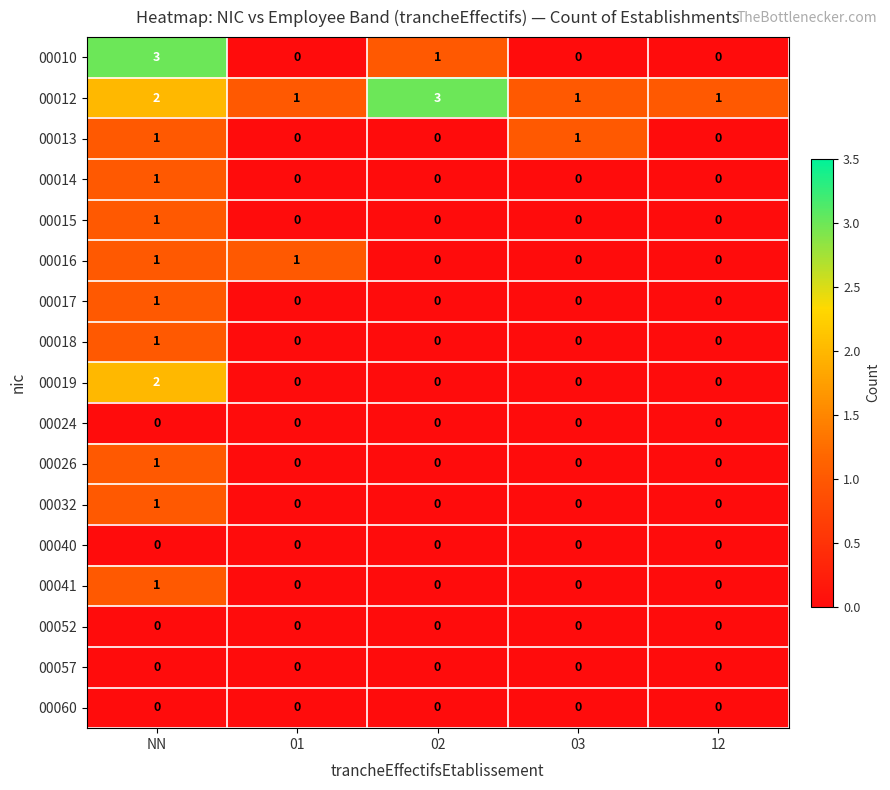

Which series has the largest total across all categories?

00012